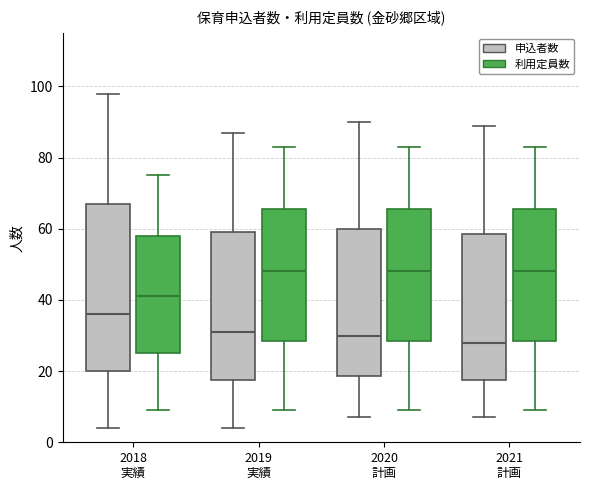

Which box has the lowest median line?

2021 計画 (申込者数)